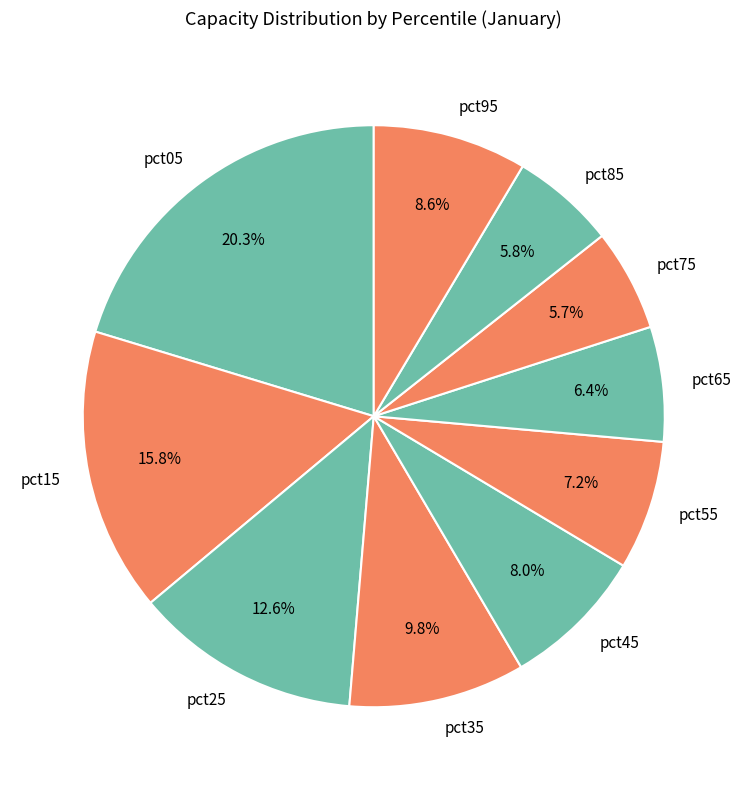

To the nearest percent, what portion does pct45 represent?

8%